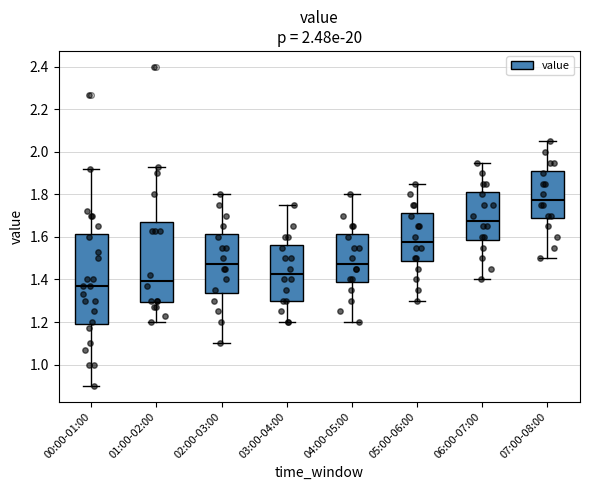

Which box is the tallest, from its lower edge to its upper edge?

00:00-01:00